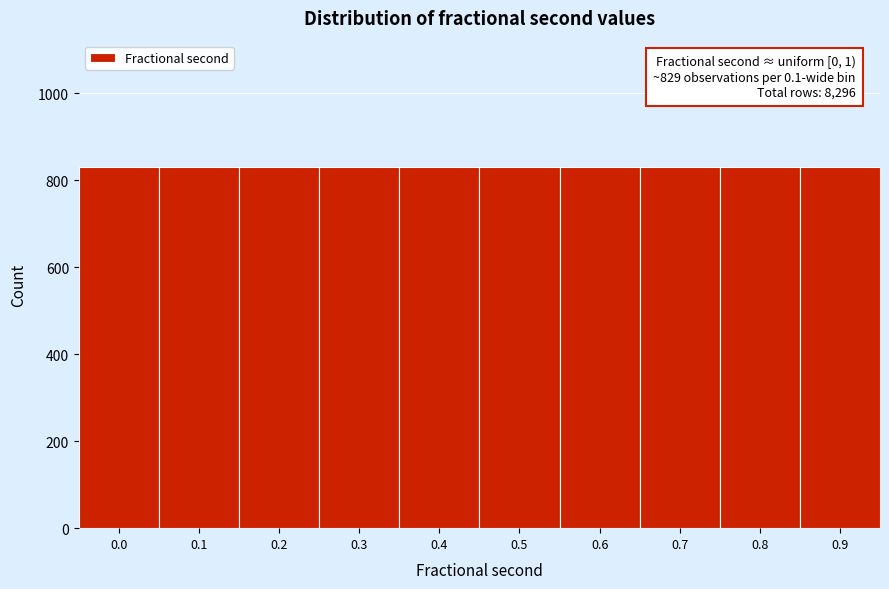

What is the smallest value displayed?

829